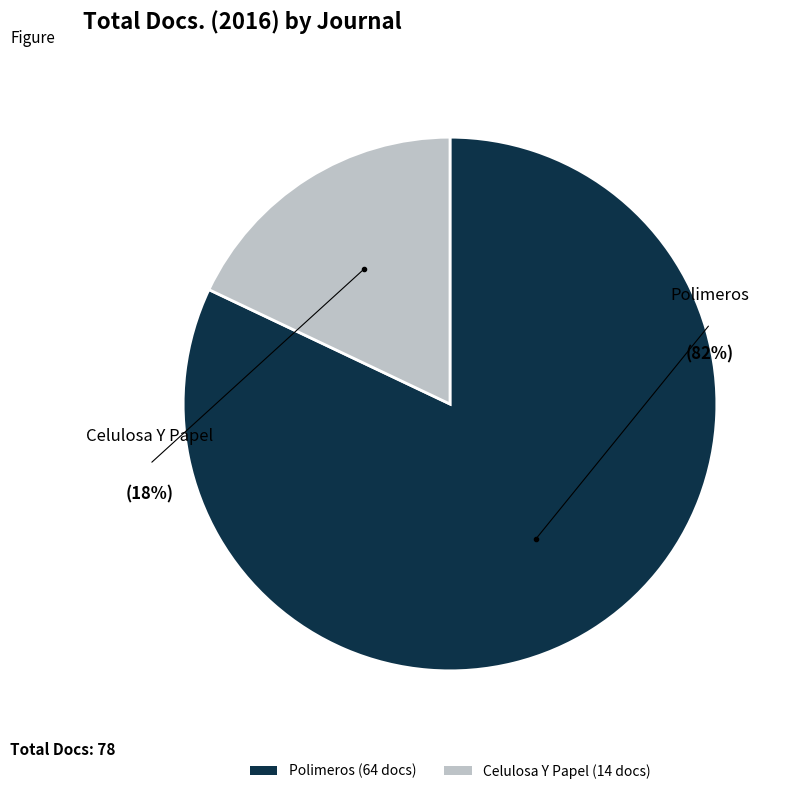

To the nearest percent, what is the difference between the Polimeros and Celulosa Y Papel slice percentages?

64%